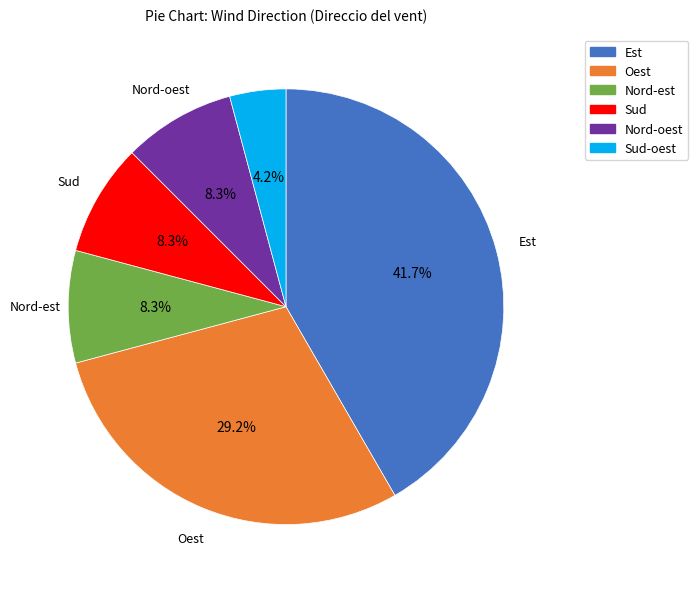

Is there any slice that represents more than half of the pie?

No